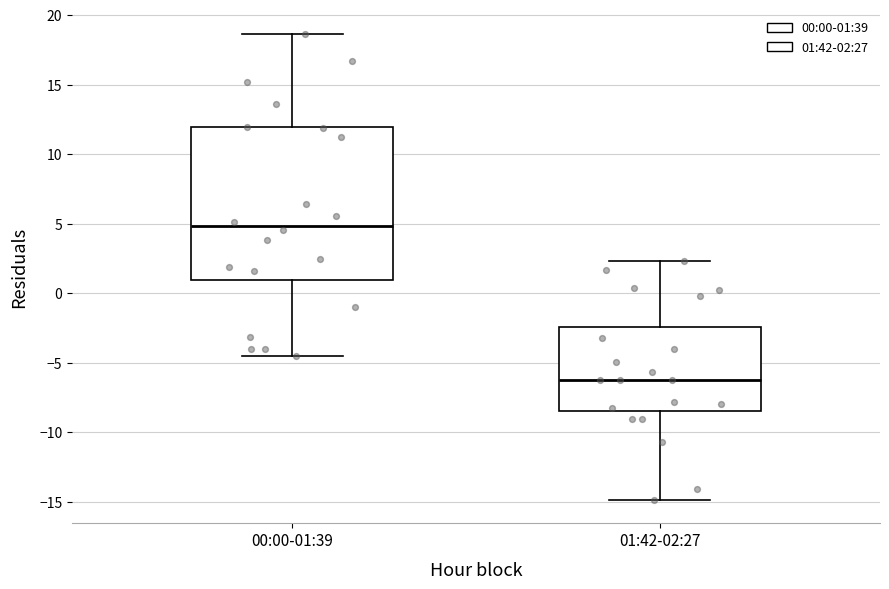

Which box's median line is the lowest?

01:42-02:27